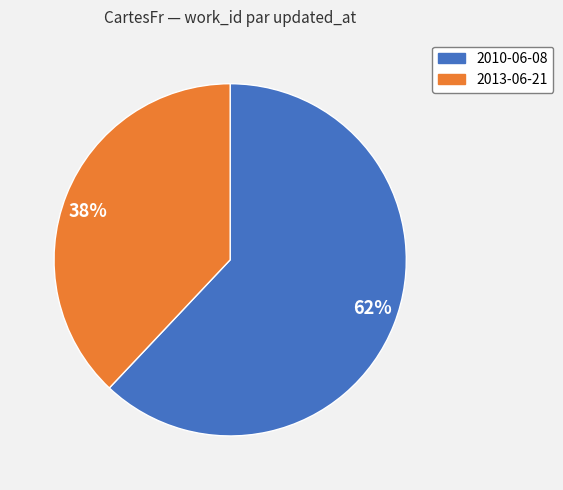

Is it true that 2013-06-21 is 38% of the pie?

True